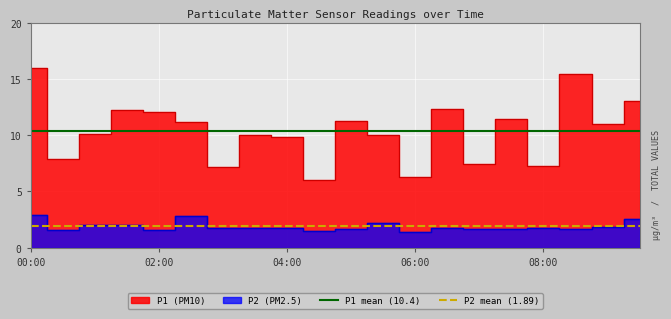

Is it true that P2 mean (1.89) equals 1.9 at 02:00?

True